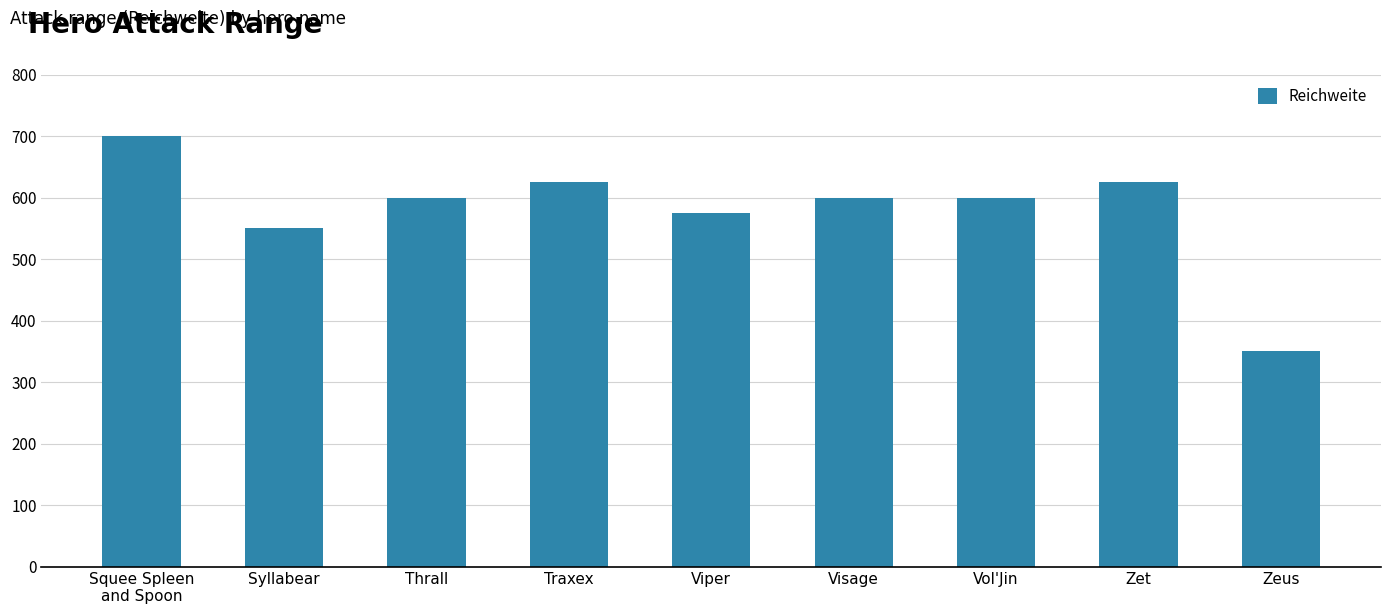

What value does the data have at Traxex, to the nearest 5?

625